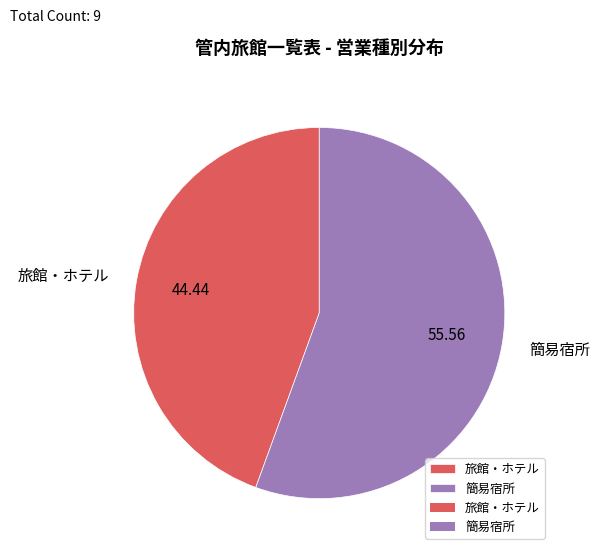

What is the smallest slice in the pie chart?

旅館・ホテル